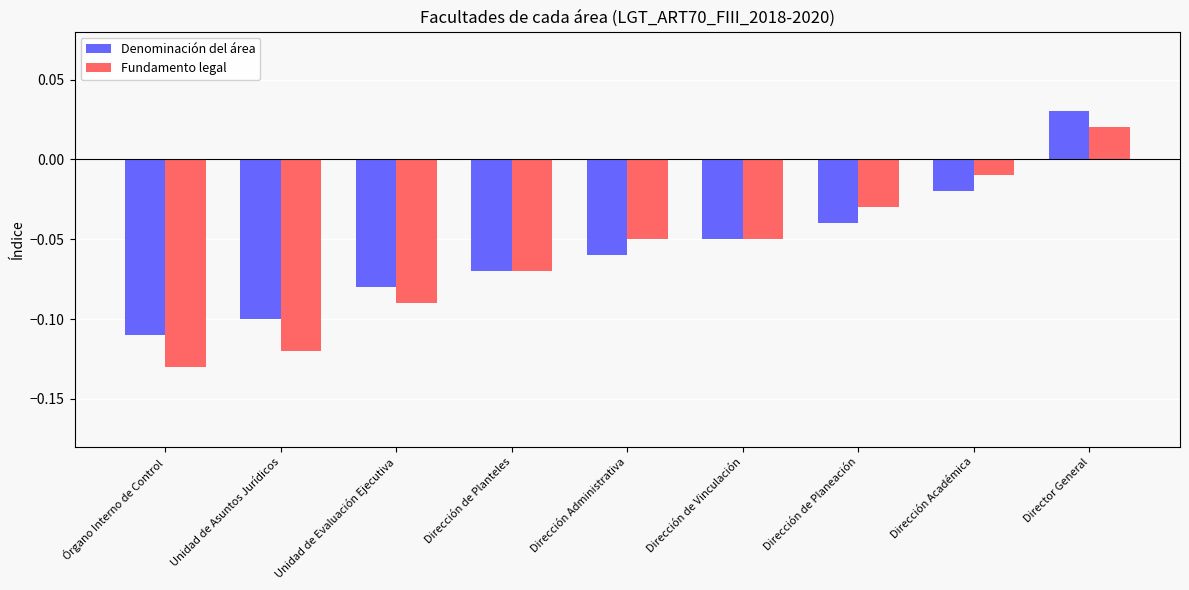

Are the bars horizontal?

No